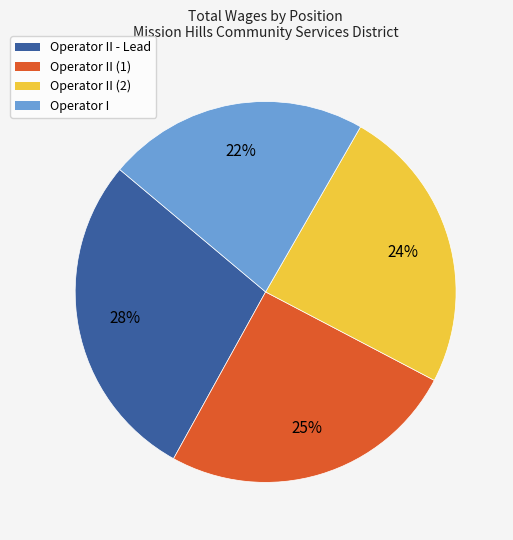

What is the largest slice in the pie chart?

Operator II - Lead